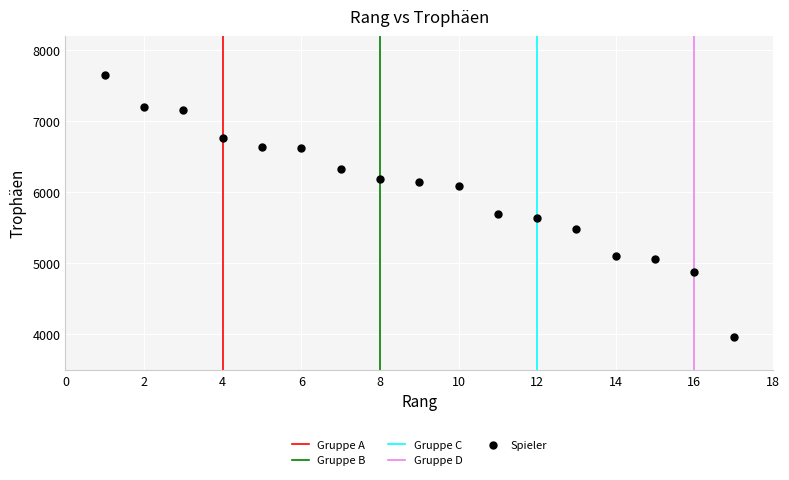

What Y value in the scatter plot is closest to 5808?

5695